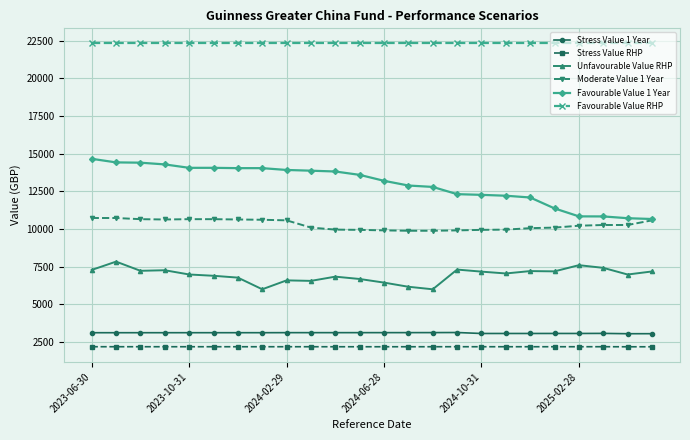

What is the lowest value of the Stress Value RHP series?

2196.1